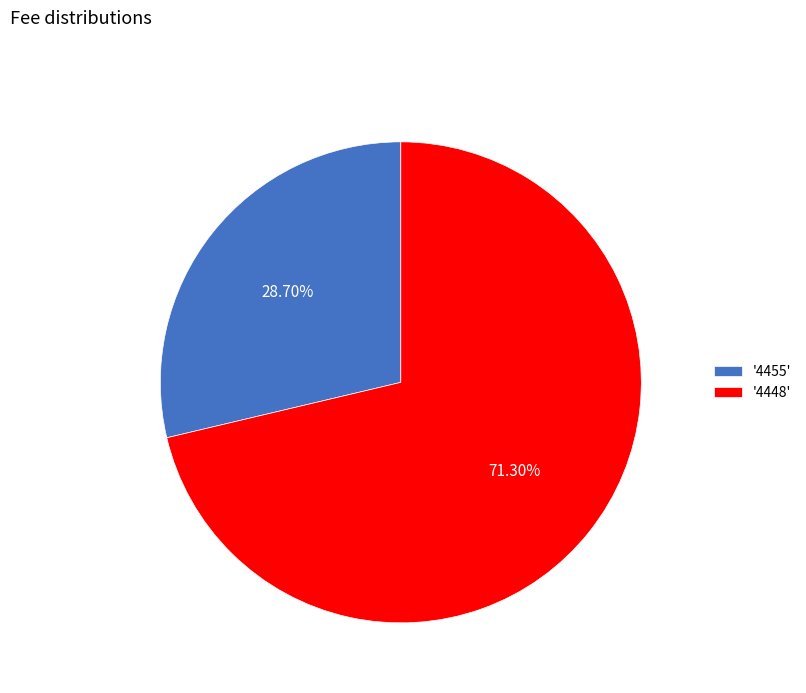

Is '4455' the majority of the pie?

No